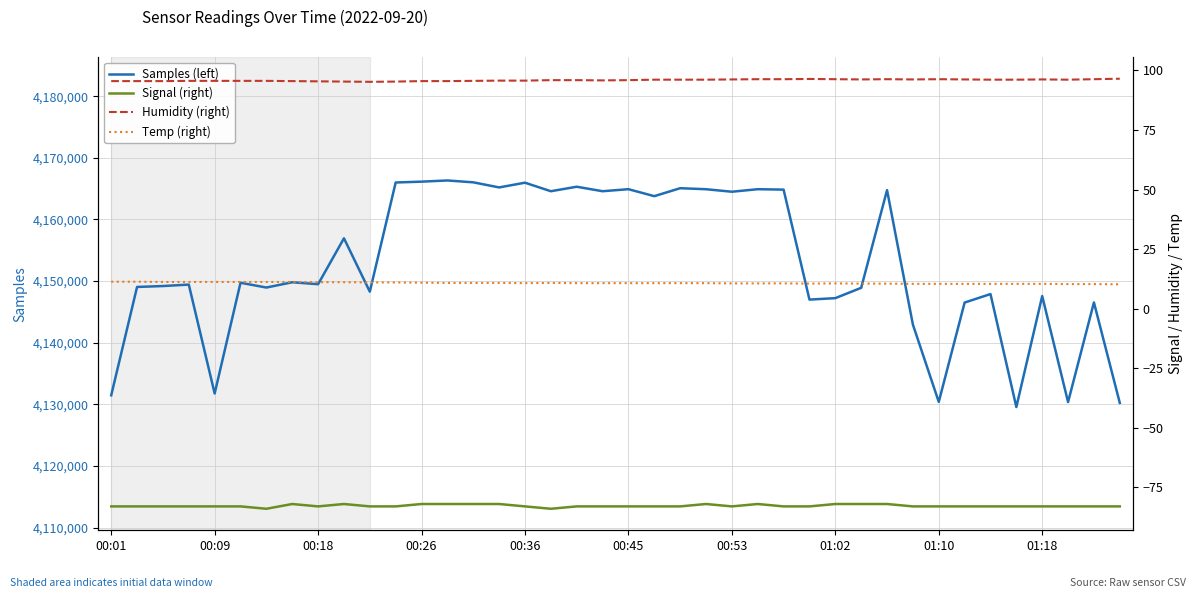

What is the maximum value for Samples (left)?

4166320